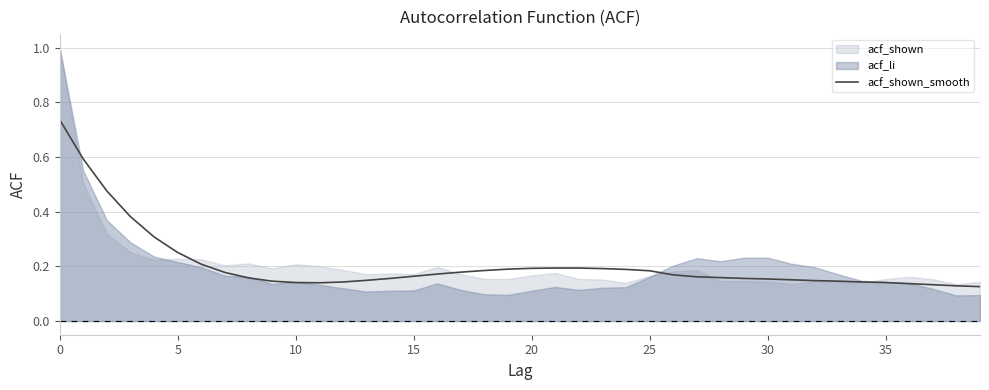

At which label is the value closest to 0?

39